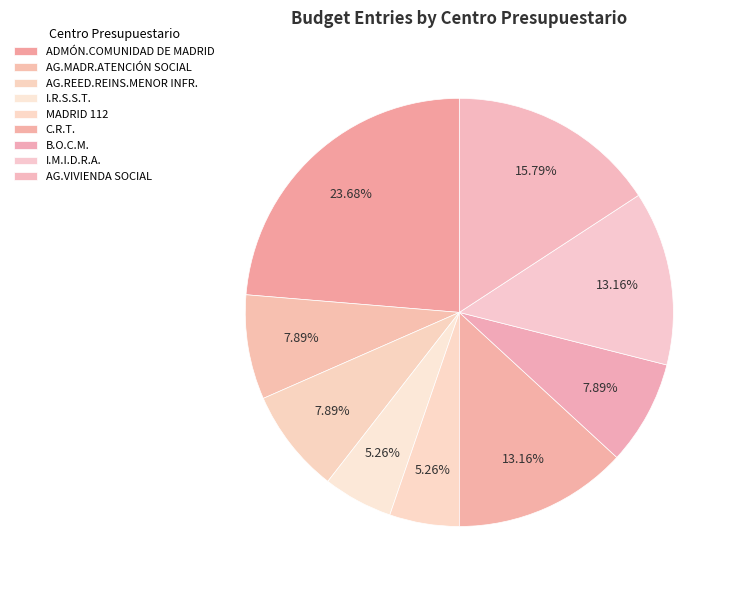

What percentage is NOT represented by I.M.I.D.R.A.?

86.8%